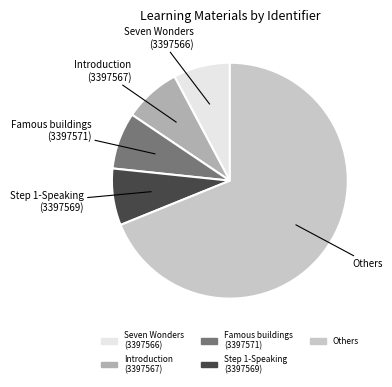

Does any single category account for the majority?

Yes